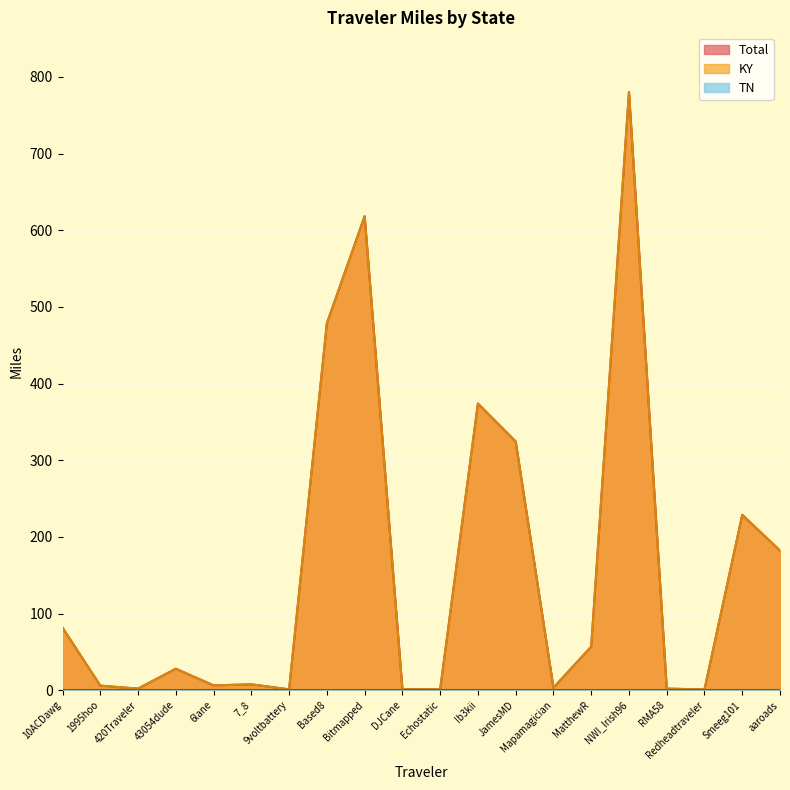

What is the minimum value for KY?

0.9